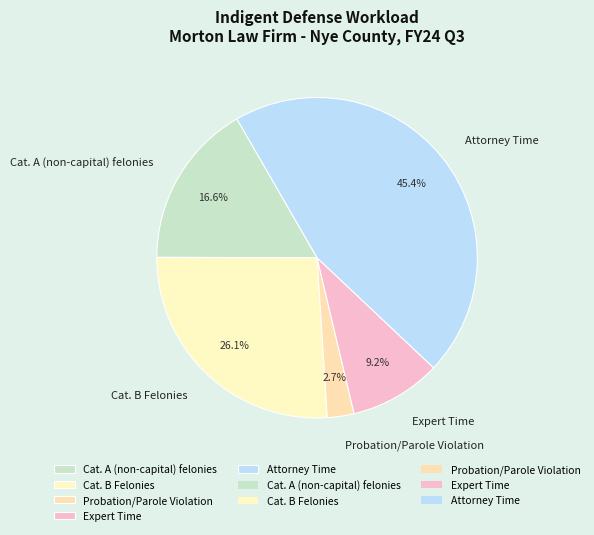

What percentage do Attorney Time and Expert Time together represent?

54.6%